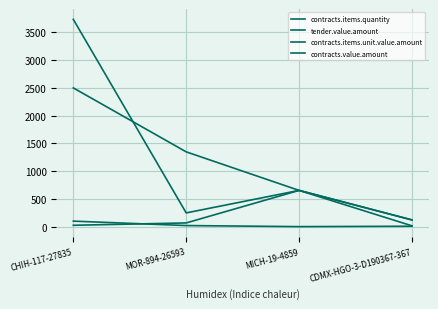

How many lines are shown in the chart?

4